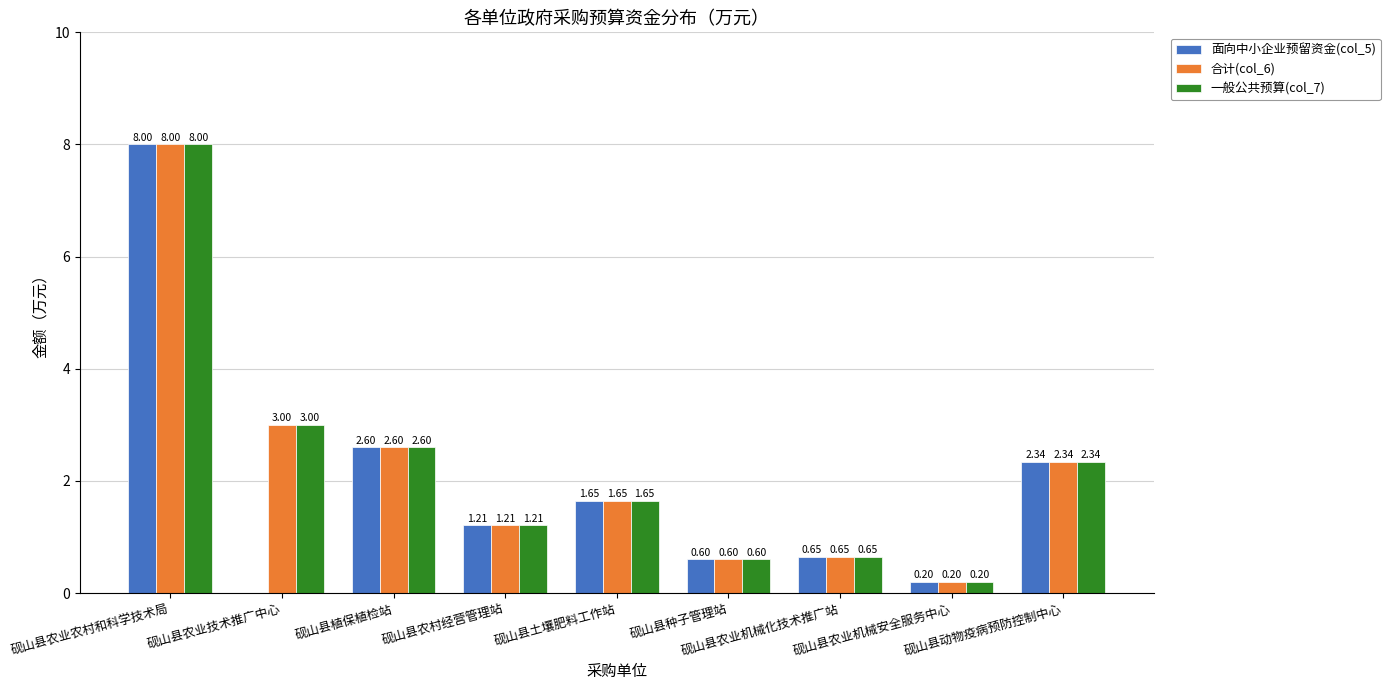

What is the sum of all 面向中小企业预留资金(col_5) values?

17.2